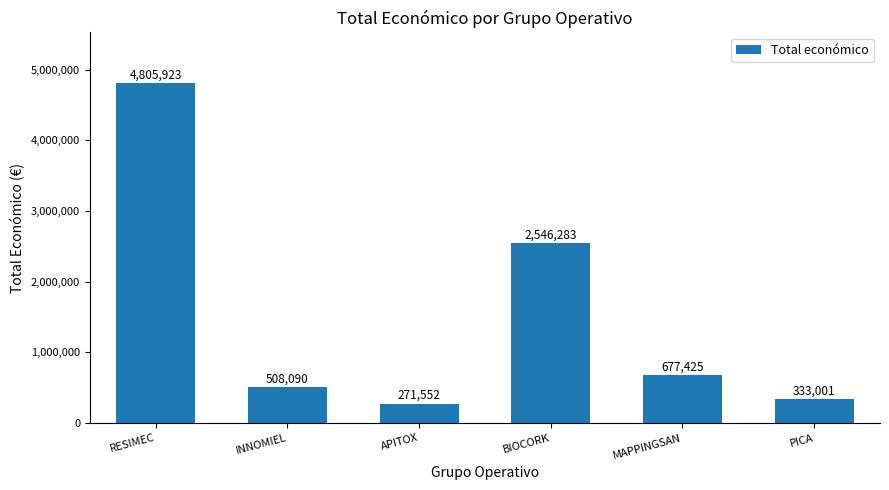

Which label corresponds to the smallest value in the chart?

APITOX